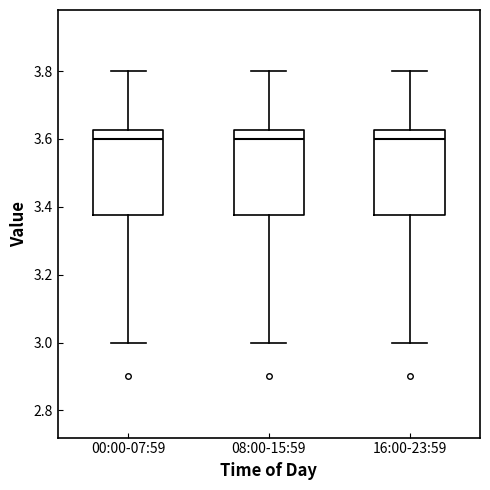

Reading left to right, read every box against the y-axis: the position of its median line, the range the box covers, and the ends of its whiskers. The values are not printed on the chart, so give them approximately, as read against the axis.

00:00-07:59: median 3.60, box 3.38 to 3.62, whiskers 3.00 to 3.80
08:00-15:59: median 3.60, box 3.38 to 3.62, whiskers 3.00 to 3.80
16:00-23:59: median 3.60, box 3.38 to 3.62, whiskers 3.00 to 3.80